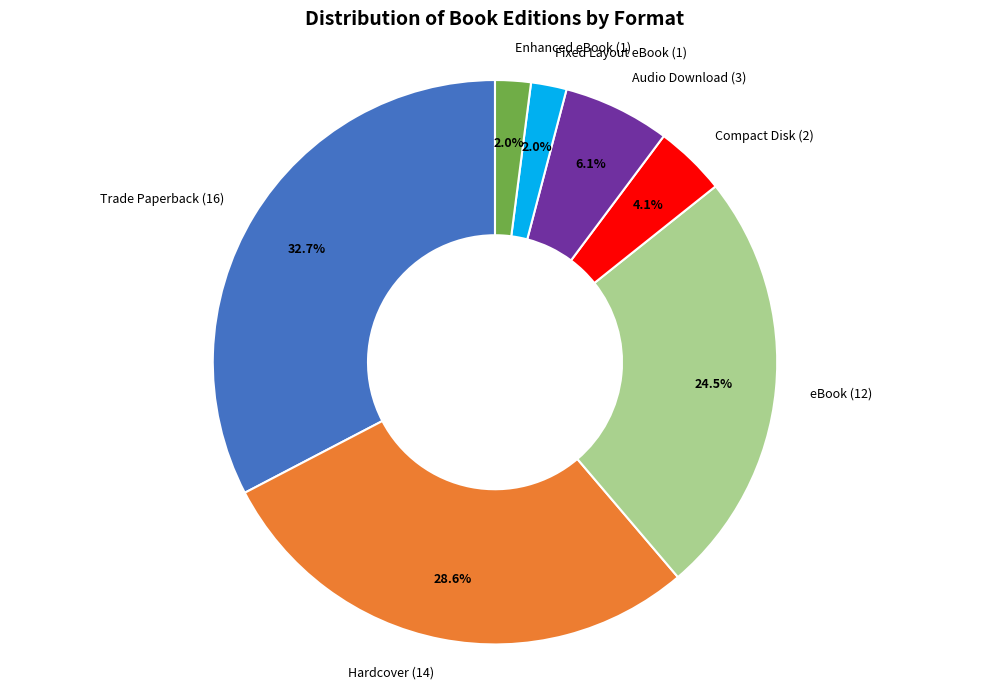

Is Enhanced eBook (1) the majority of the pie?

No